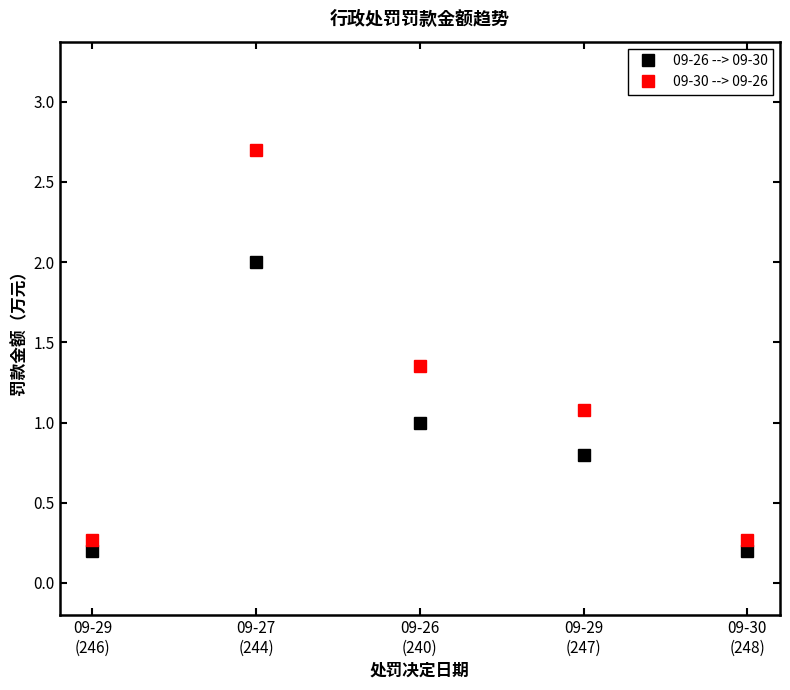

What is the difference between the second highest and second lowest values in the 09-26 --> 09-30 series?

0.8